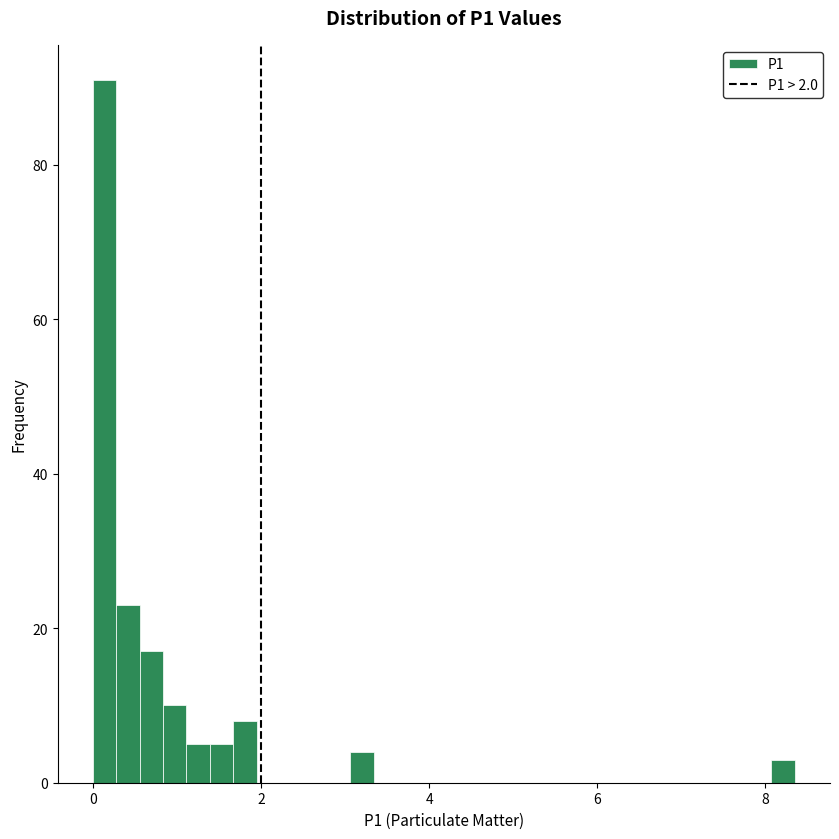

Read against the x-axis, roughly where is the centre of the tallest bar?

0.2